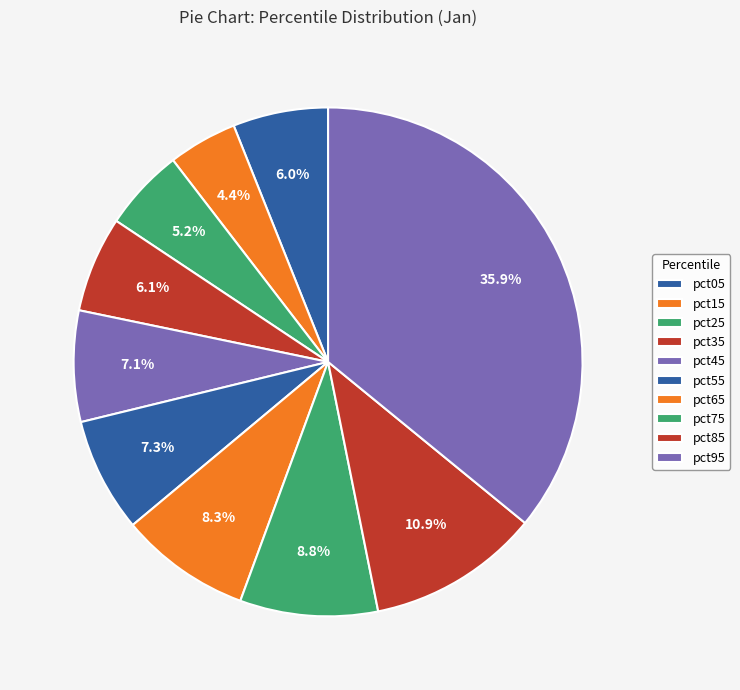

To the nearest percent, what portion does pct35 represent?

6%